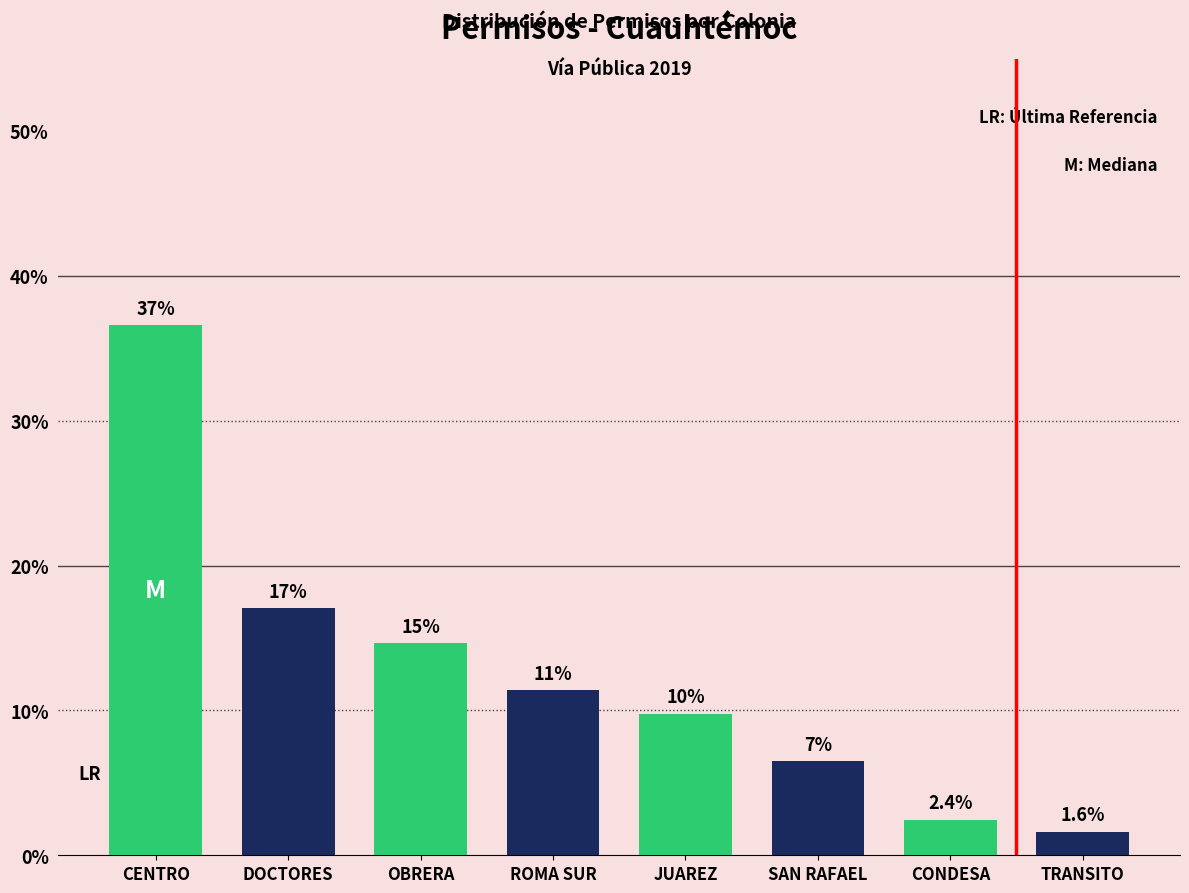

Are the bars grouped side by side (vs. stacked)?

No